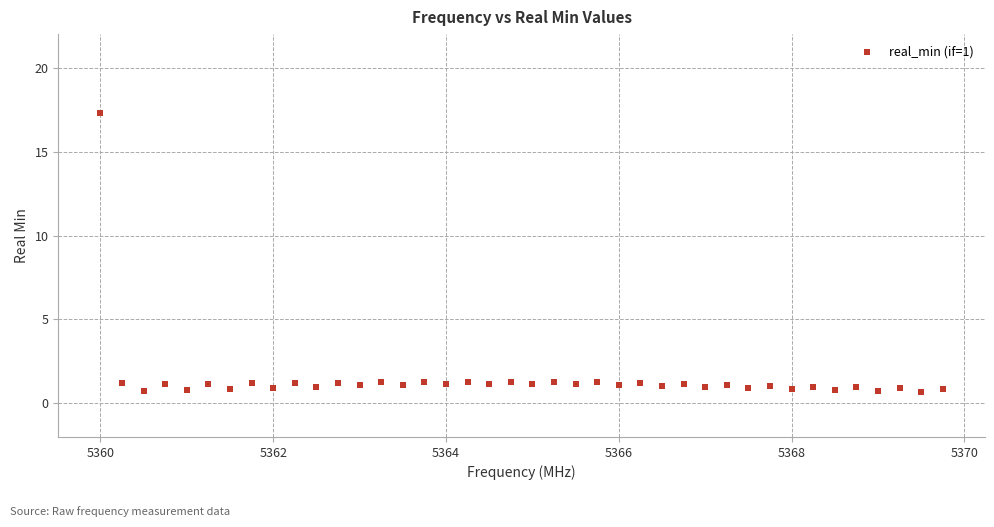

What is the range of X values (max minus min)?

9.8